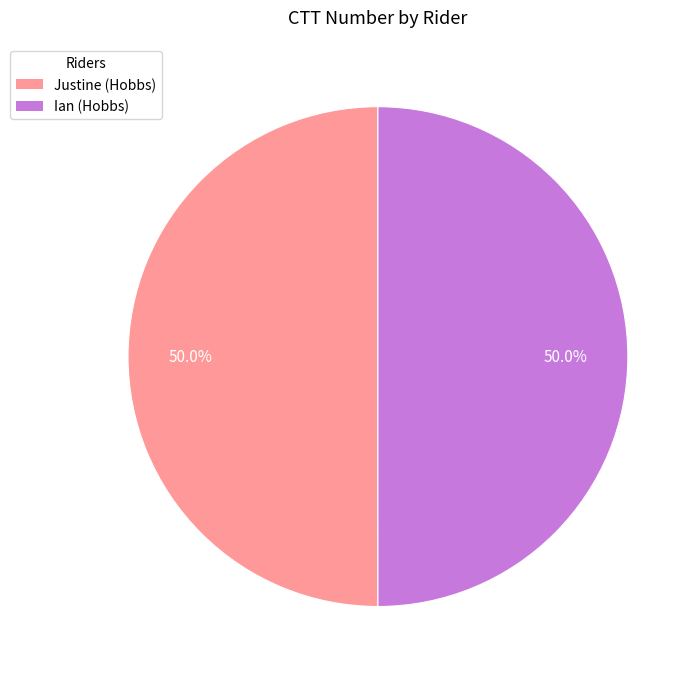

What percentage is NOT represented by Ian (Hobbs)?

50.0%